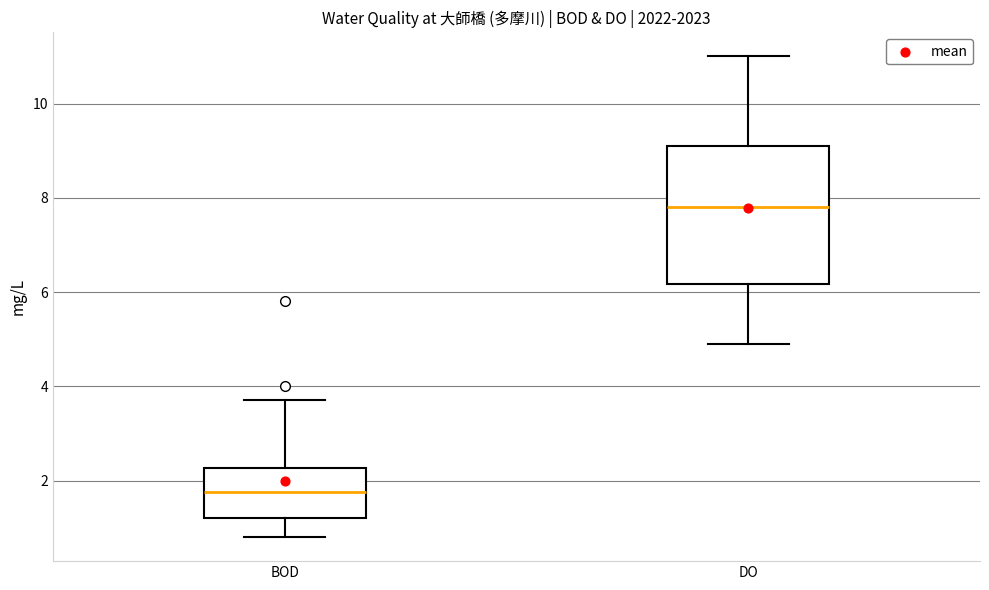

Reading left to right, read every box against the y-axis: the position of its median line, the range the box covers, and the ends of its whiskers. The values are not printed on the chart, so give them approximately, as read against the axis.

BOD: median 1.8, box 1.2 to 2.2, whiskers 0.8 to 3.8
DO: median 7.8, box 6.2 to 9.2, whiskers 5.0 to 11.0